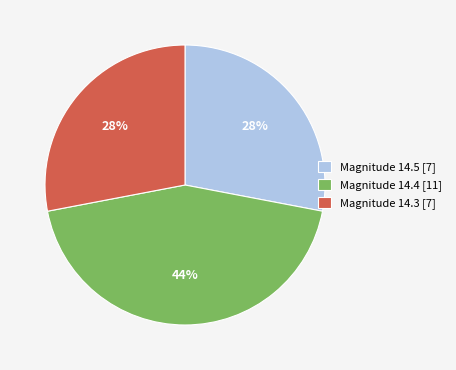

Combined, do Magnitude 14.5 [7] and Magnitude 14.3 [7] account for over 50%?

Yes